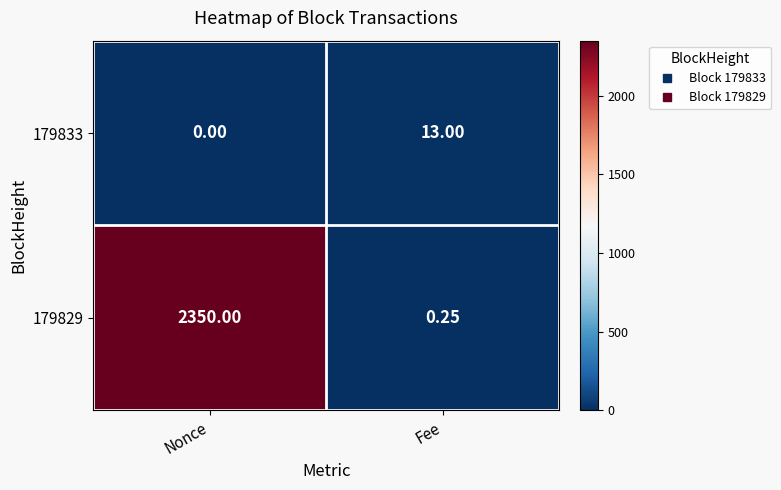

At which category is the sum across all series the highest?

Nonce